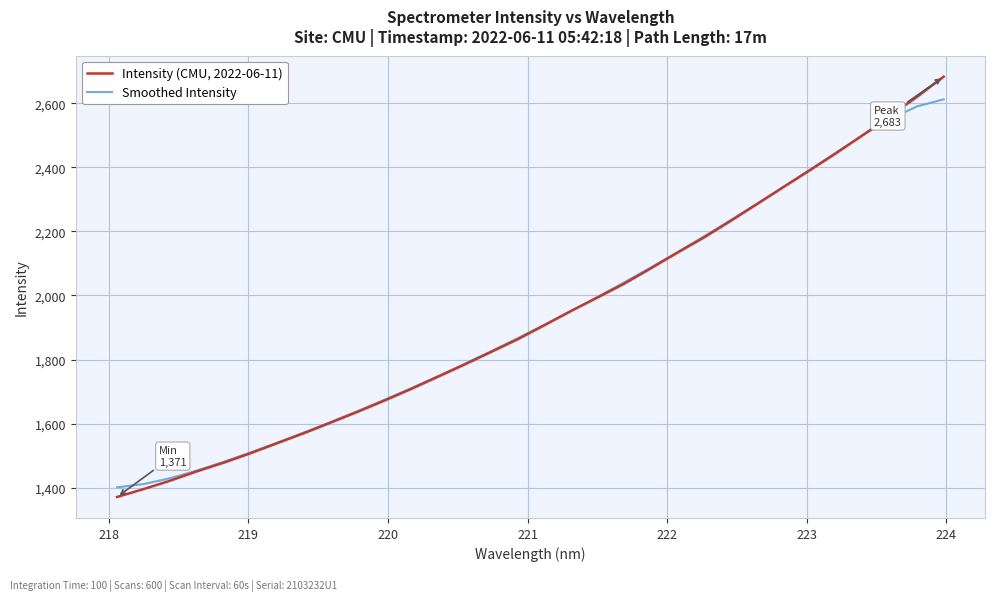

What are all the series names shown in the legend?

Intensity (CMU, 2022-06-11), Smoothed Intensity